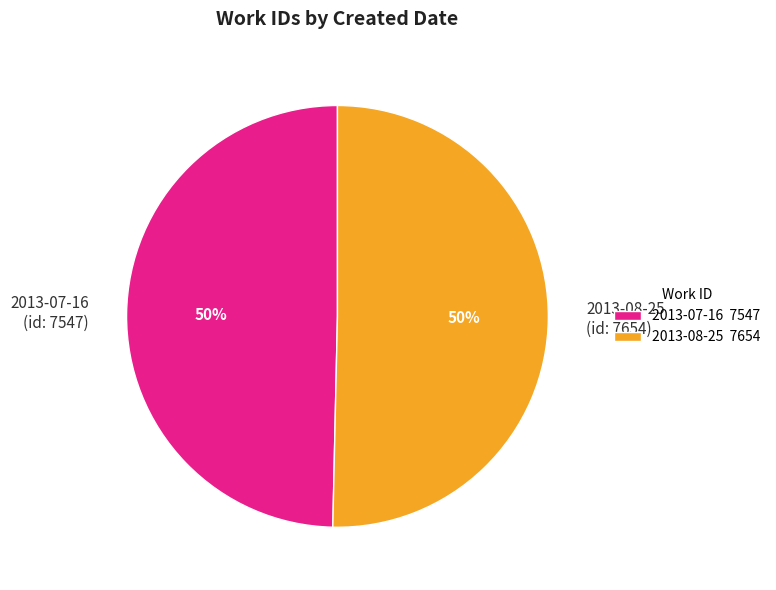

To the nearest percent, what is the combined percentage of 2013-07-16 (id: 7547) and 2013-08-25 (id: 7654)?

100%